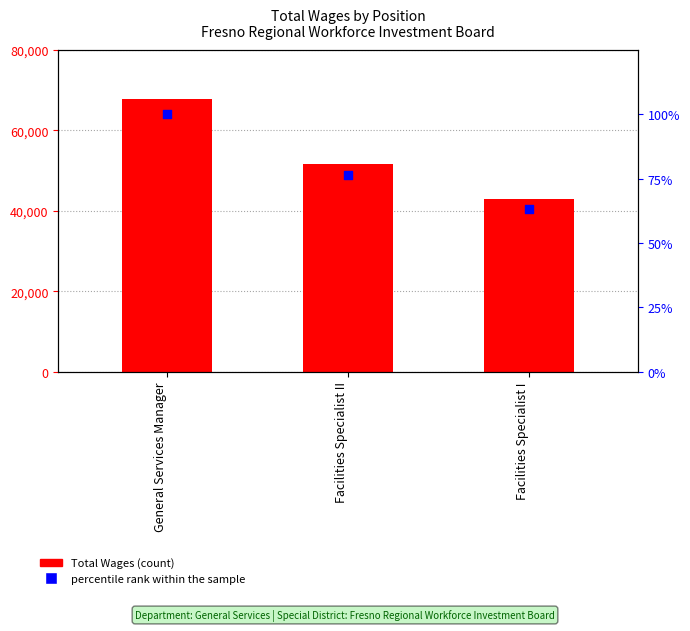

Which series contains the highest Y value?

Total Wages